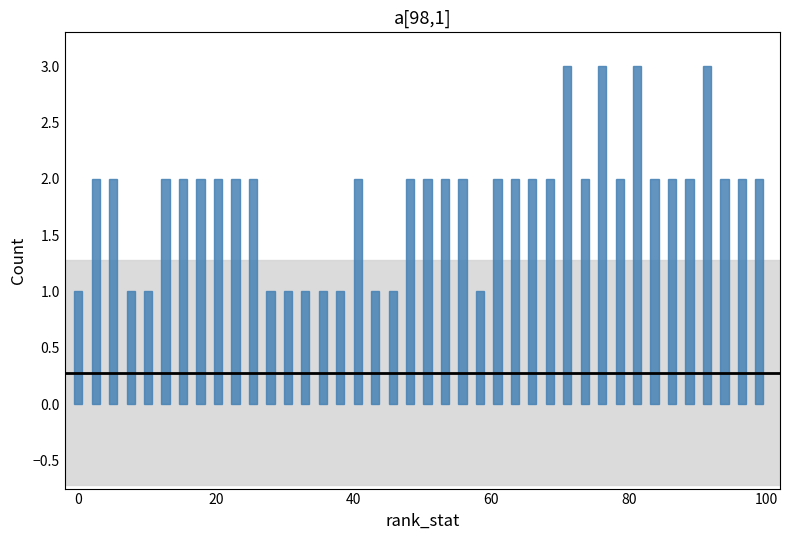

Reading left to right, what are all the values shown in this chart?

1	2	2	1	1	2	2	2	2	2	2	1	1	1	1	1	2	1	1	2	2	2	2	1	2	2	2	2	3	2	3	2	3	2	2	2	3	2	2	2